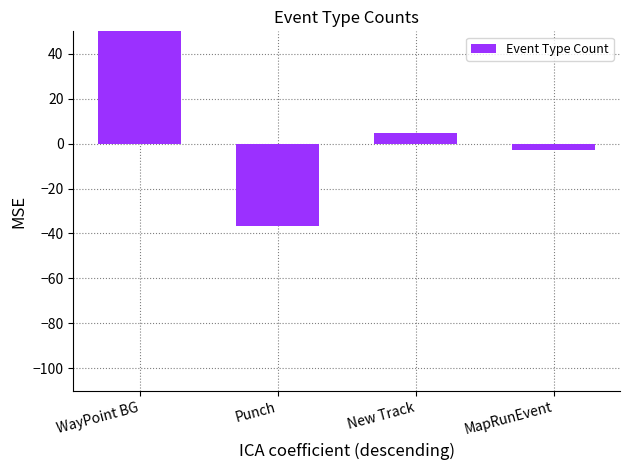

What is the change in value from Punch to MapRunEvent?

+33.6